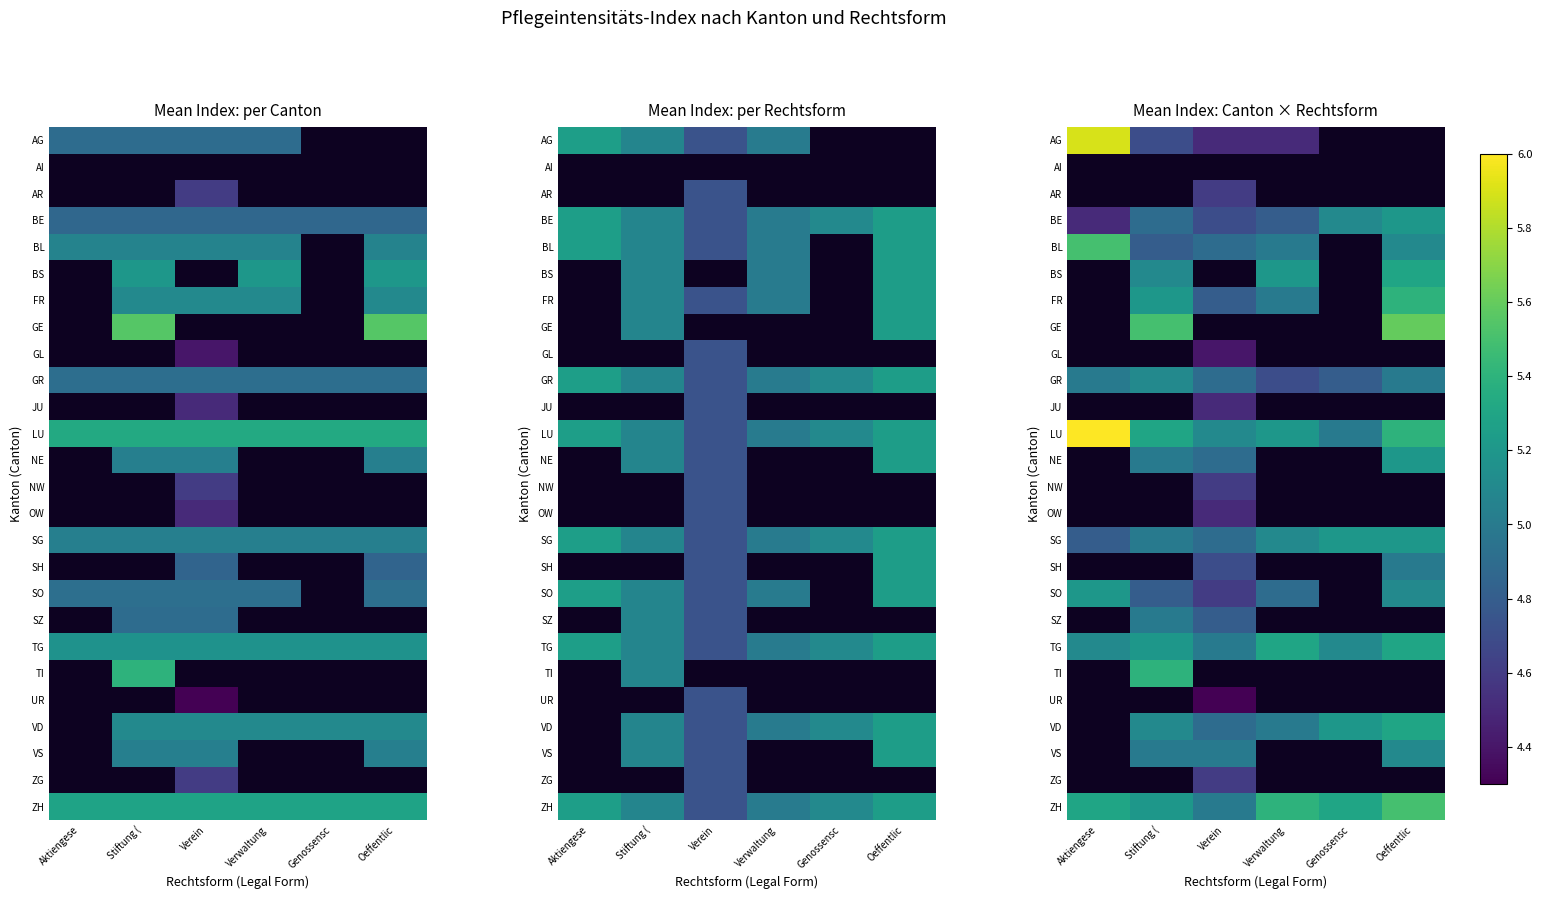

Which series has the largest total across all categories?

LU